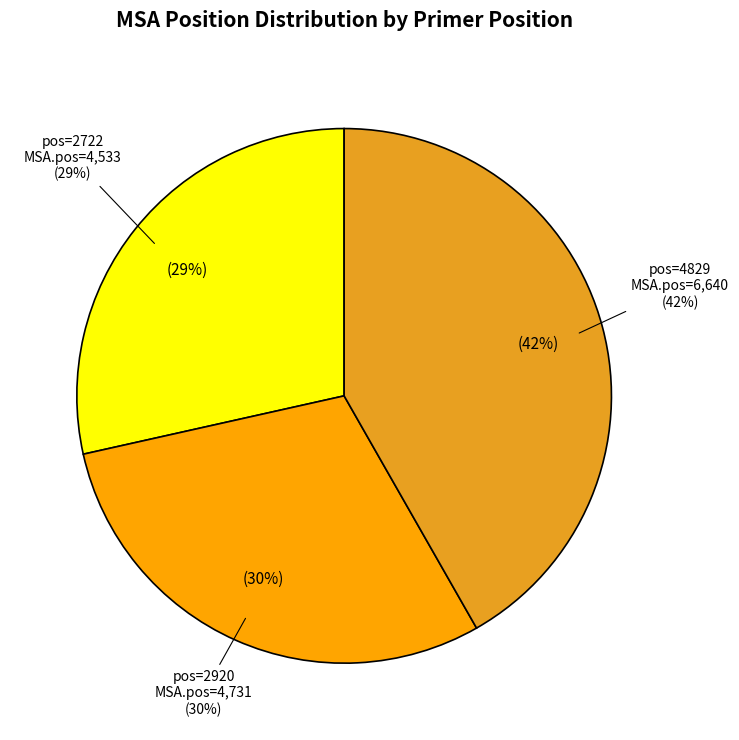

To the nearest percent, what is the average slice percentage?

33%